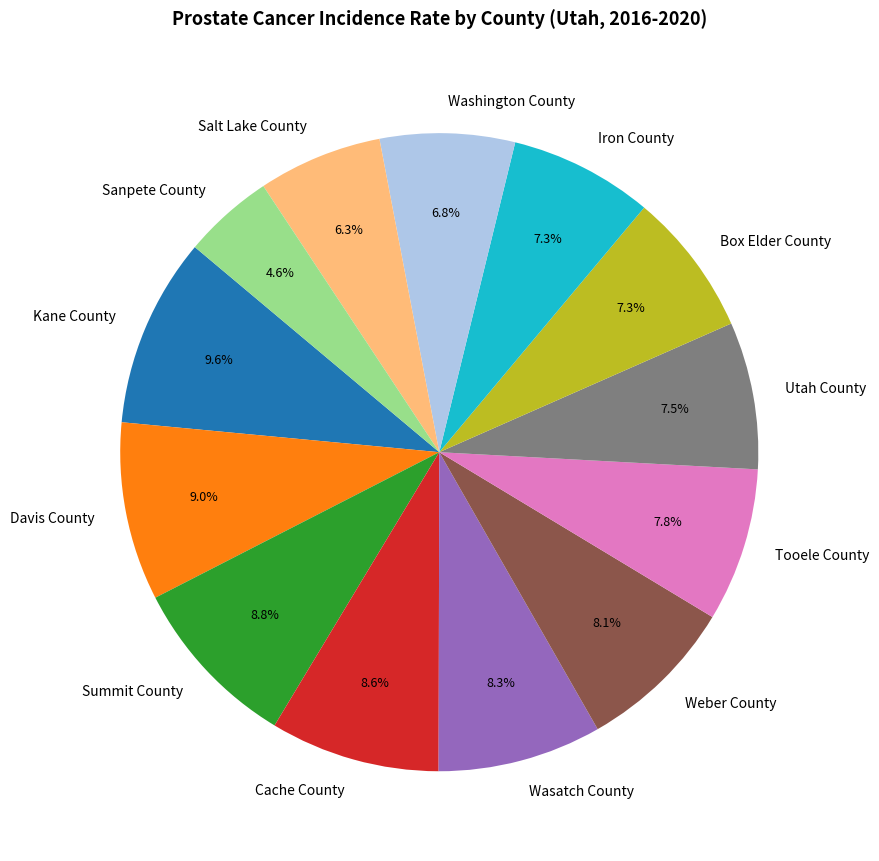

How many slices are in this pie chart?

13